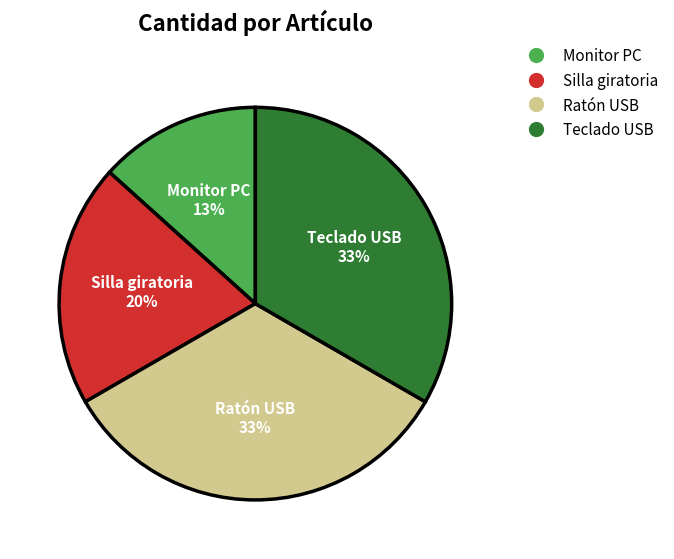

Which category has the smallest portion of the pie?

Monitor PC